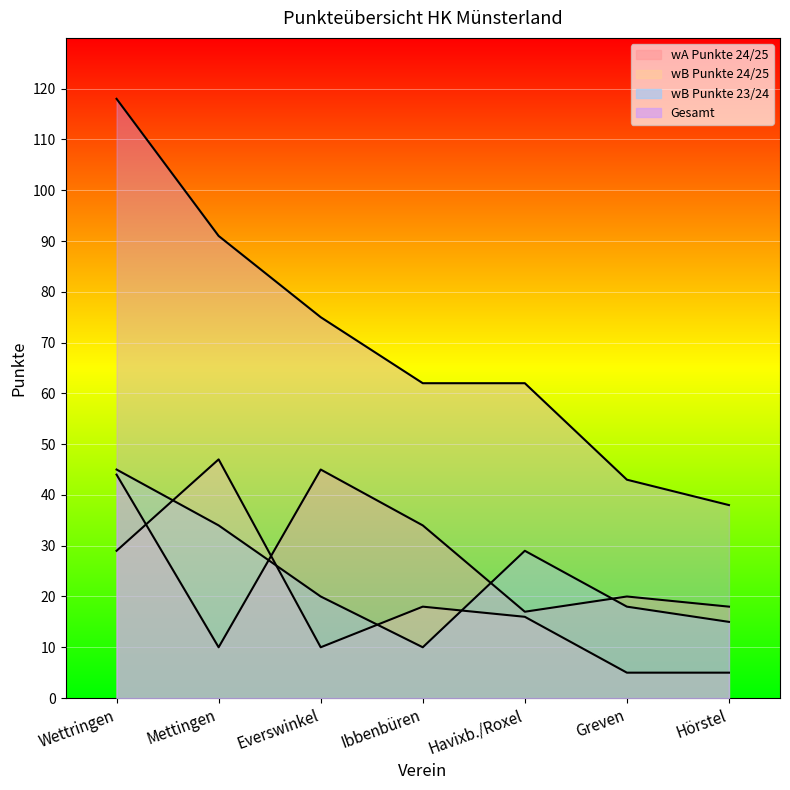

Rank the categories by wB Punkte 24/25 value from lowest to highest.

Greven, Hörstel, Everswinkel, Havixb./Roxel, Ibbenbüren, Wettringen, Mettingen